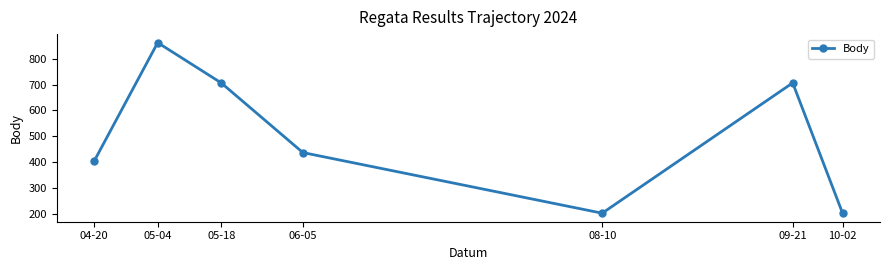

How many distinct data groups are displayed?

1